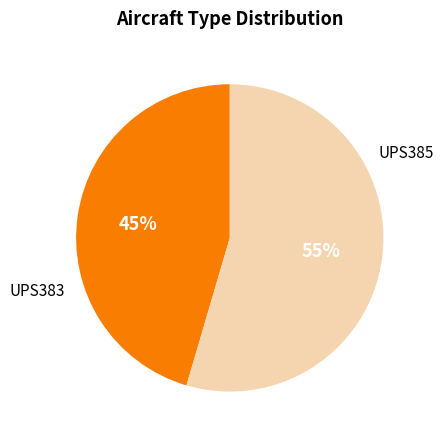

True or false: UPS383 accounts for 45% of the total.

True